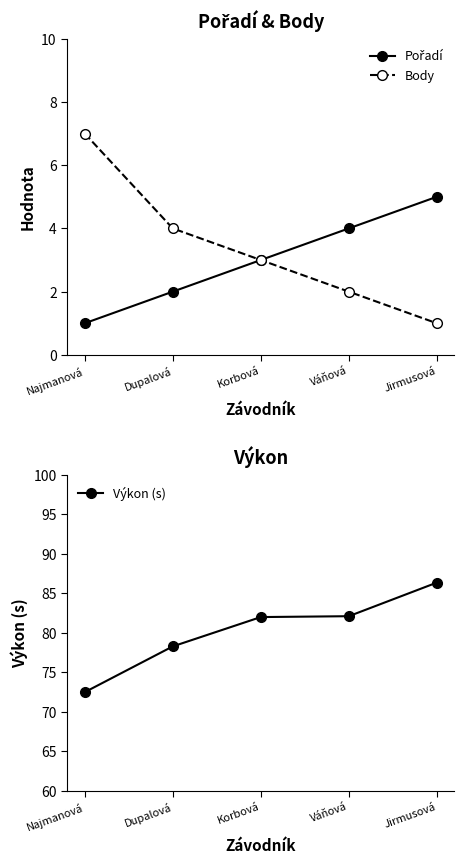

What is the sum of the Výkon (s) values at Dupalová and Najmanová?

150.8